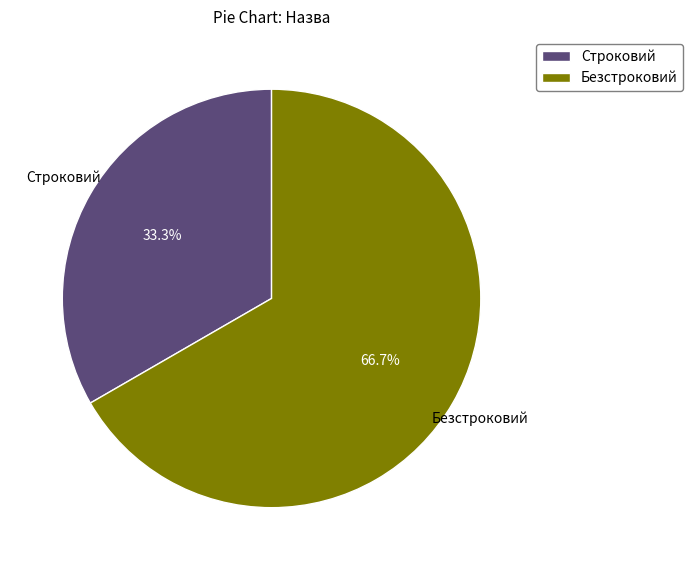

How many slices are in this pie chart?

2